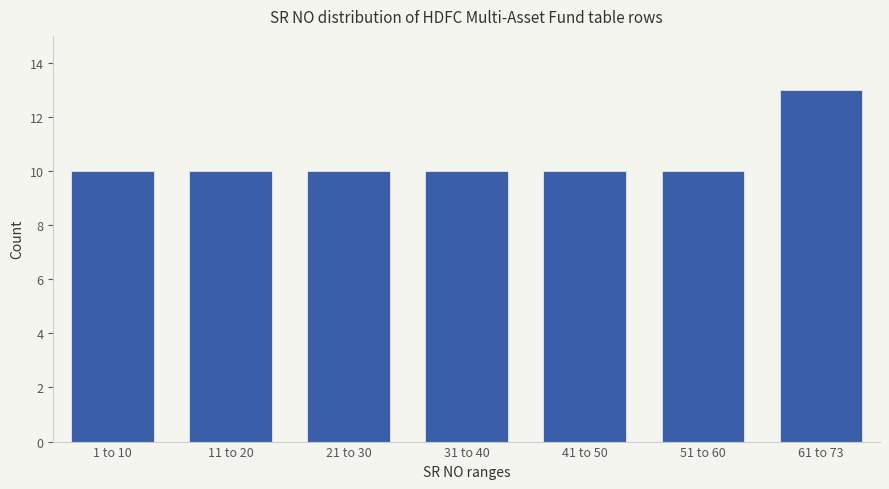

Reading left to right, extract all data points from this chart.

1 to 10=10	11 to 20=10	21 to 30=10	31 to 40=10	41 to 50=10	51 to 60=10	61 to 73=13